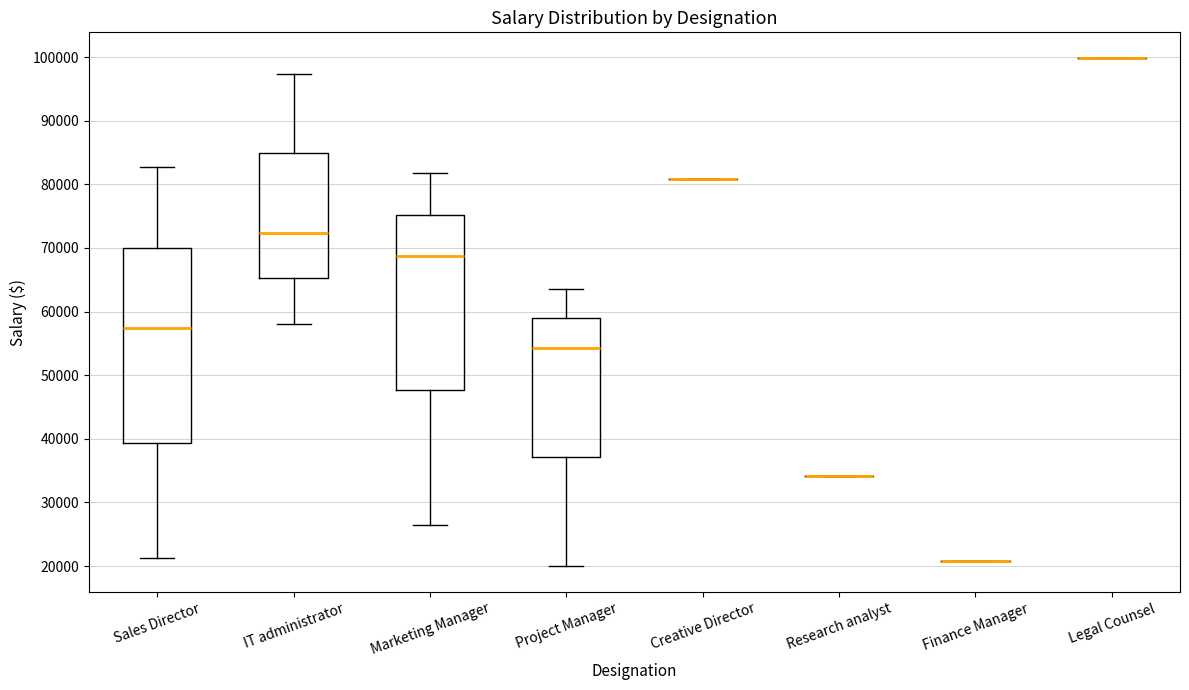

Reading left to right, read every box against the y-axis: the position of its median line, the range the box covers, and the ends of its whiskers. The values are not printed on the chart, so give them approximately, as read against the axis.

Sales Director: median 57000, box 39000 to 70000, whiskers 21000 to 83000
IT administrator: median 72000, box 65000 to 85000, whiskers 58000 to 97000
Marketing Manager: median 69000, box 48000 to 75000, whiskers 27000 to 82000
Project Manager: median 54000, box 37000 to 59000, whiskers 20000 to 64000
Creative Director: box collapsed to a line at 81000, whiskers 81000 to 81000
Research analyst: box collapsed to a line at 34000, whiskers 34000 to 34000
Finance Manager: box collapsed to a line at 21000, whiskers 21000 to 21000
Legal Counsel: box collapsed to a line at 100000, whiskers 100000 to 100000